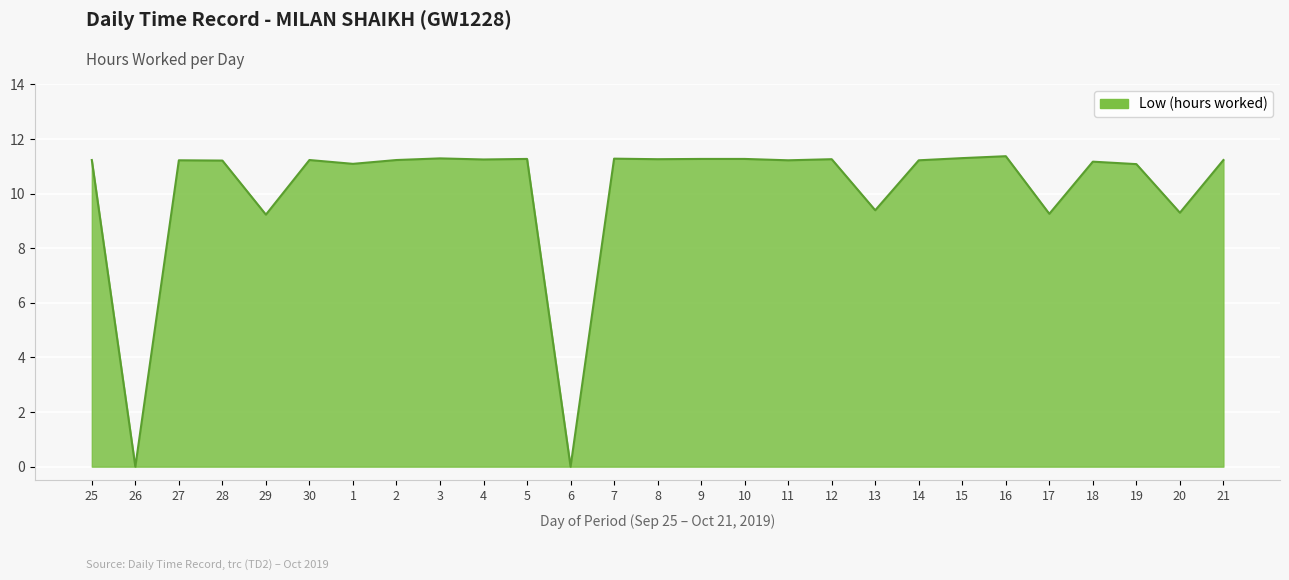

What position from the right is 1?

21